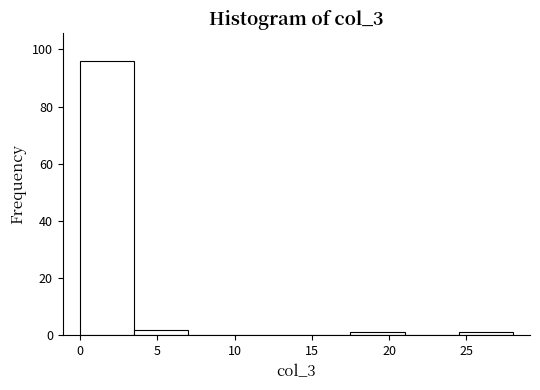

What is the height of the bar covering 0.0 to 3.5 on the x-axis? The values are not printed on the chart, so give them approximately, as read against the axis.

96